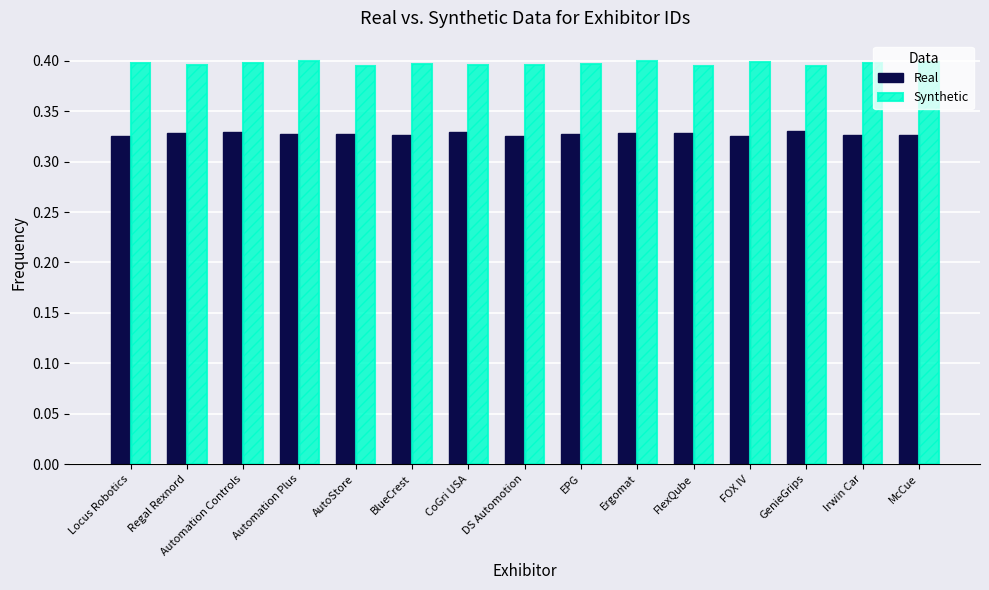

Is it true that Synthetic equals 0.7 at Automation Controls?

False